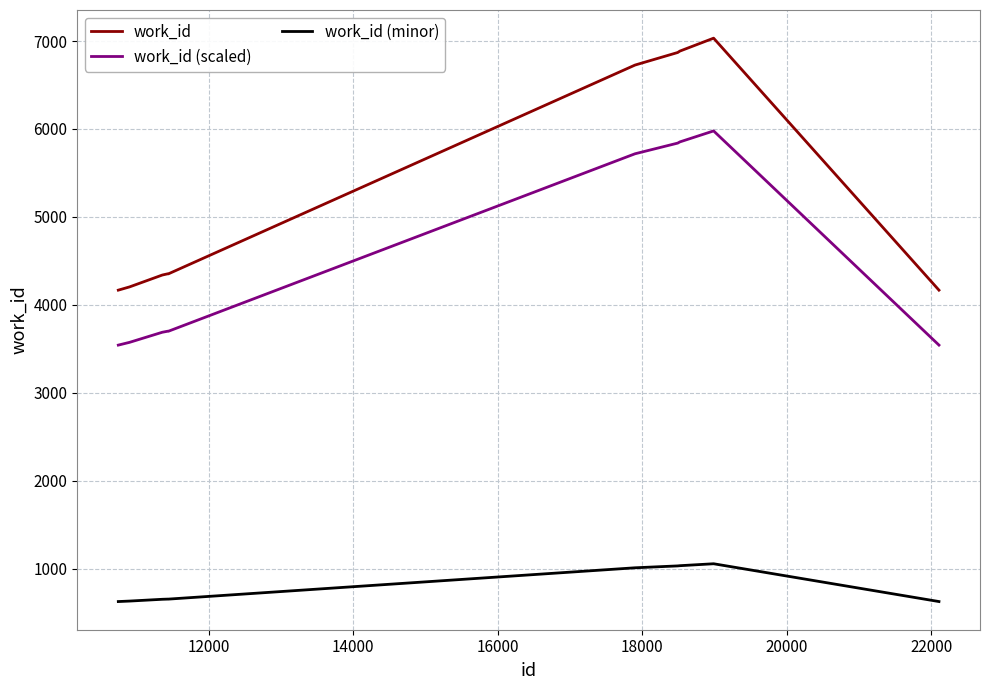

Which series has the widest spread of values?

work_id